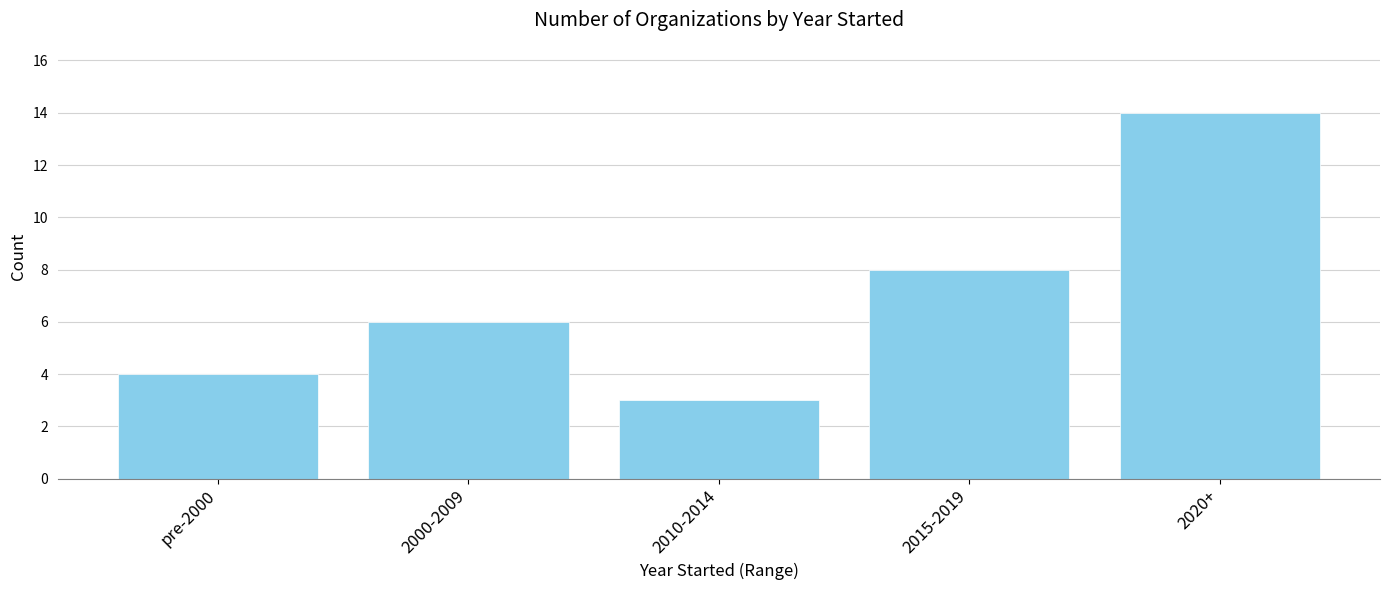

What is the sum of the values at 2000-2009 and 2020+?

20